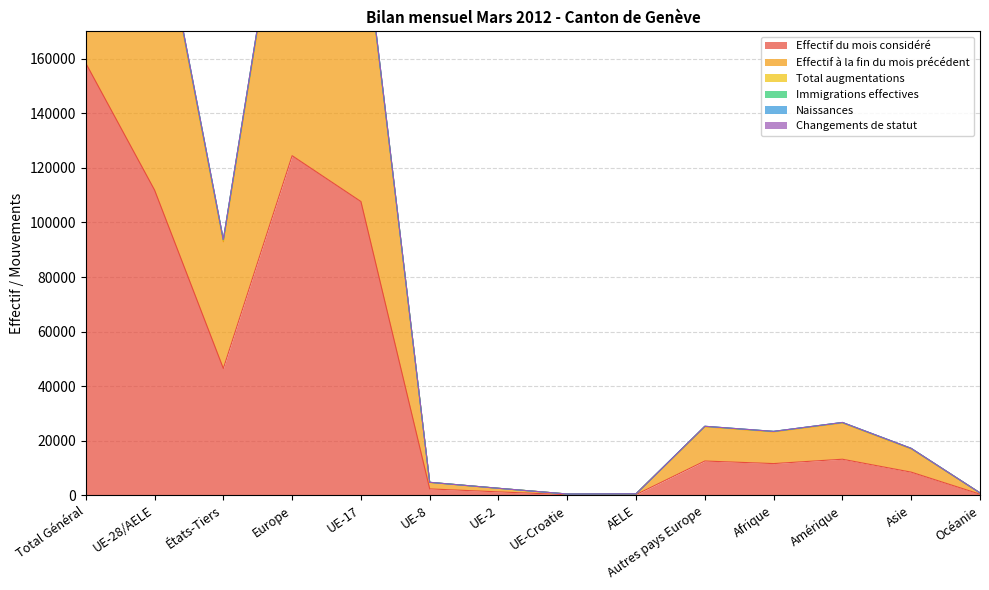

How many data points in Effectif du mois considéré are above 12590?

6